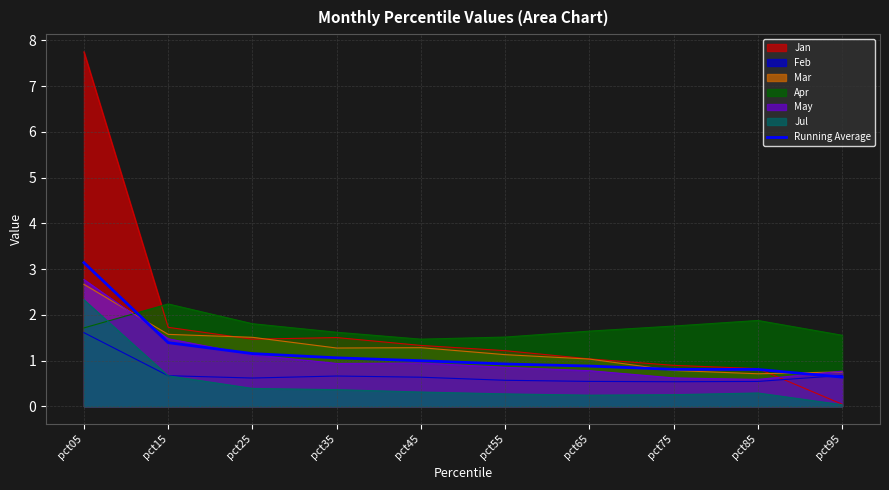

What is the difference between the values at pct75 and pct55?

0.1